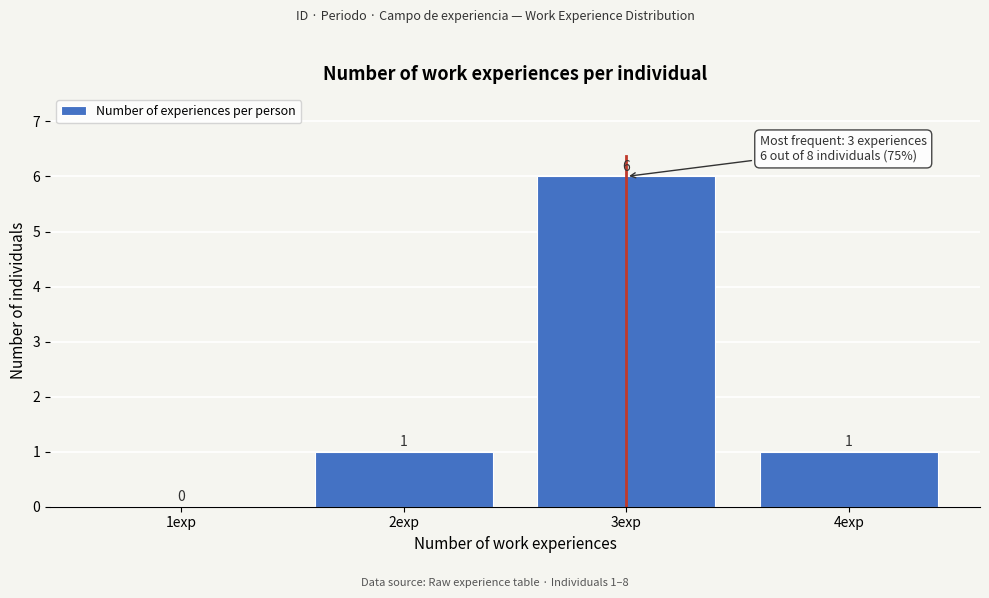

Reading left to right, transcribe all the data shown in this chart.

1exp=0	2exp=1	3exp=6	4exp=1